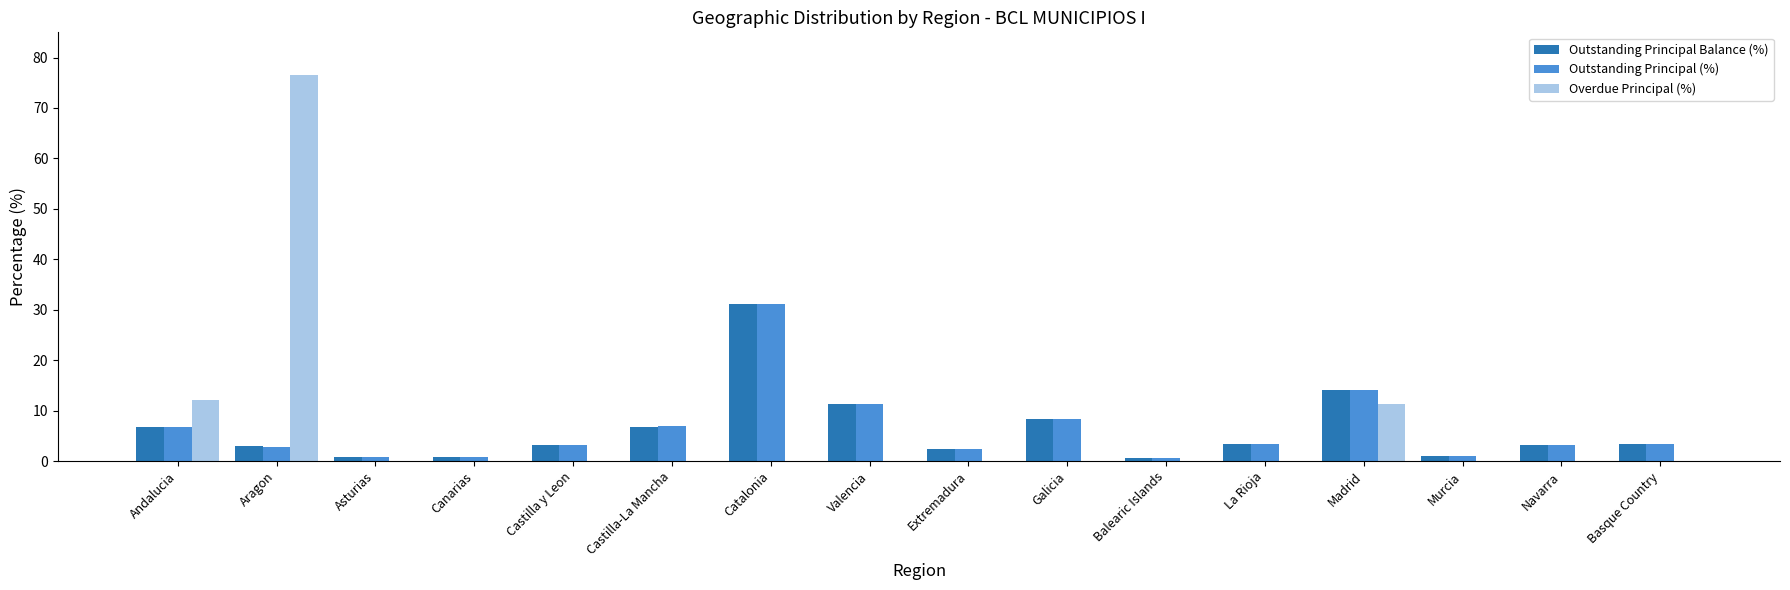

At which category is the sum across all series the highest?

Aragon